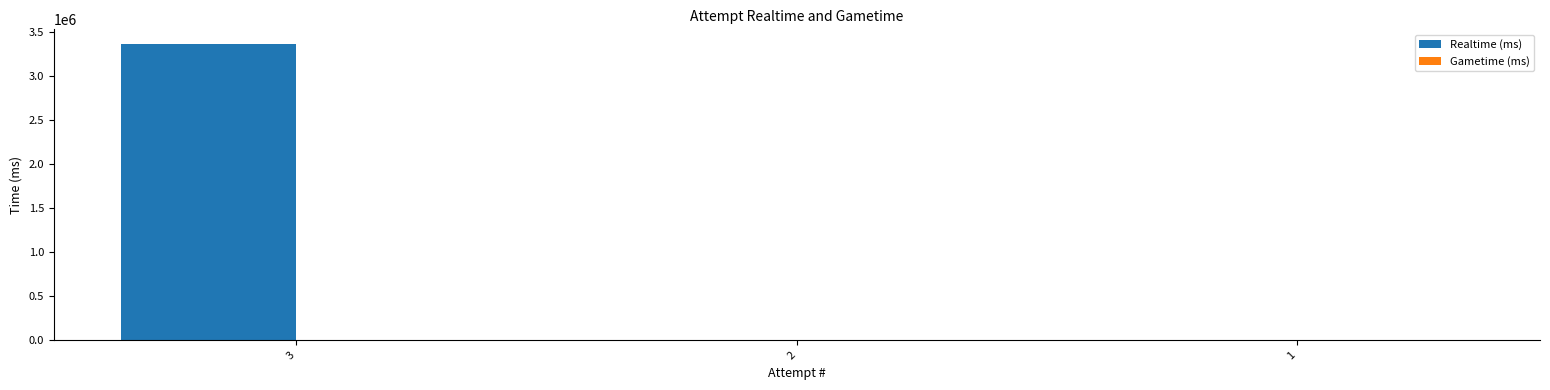

What is the change in value from 3 to 2?

-3356913